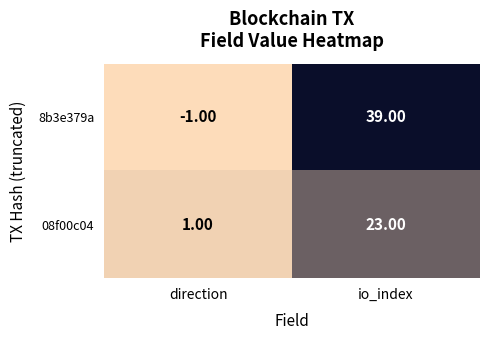

At io_index, list the series in order from smallest to largest.

08f00c04, 8b3e379a